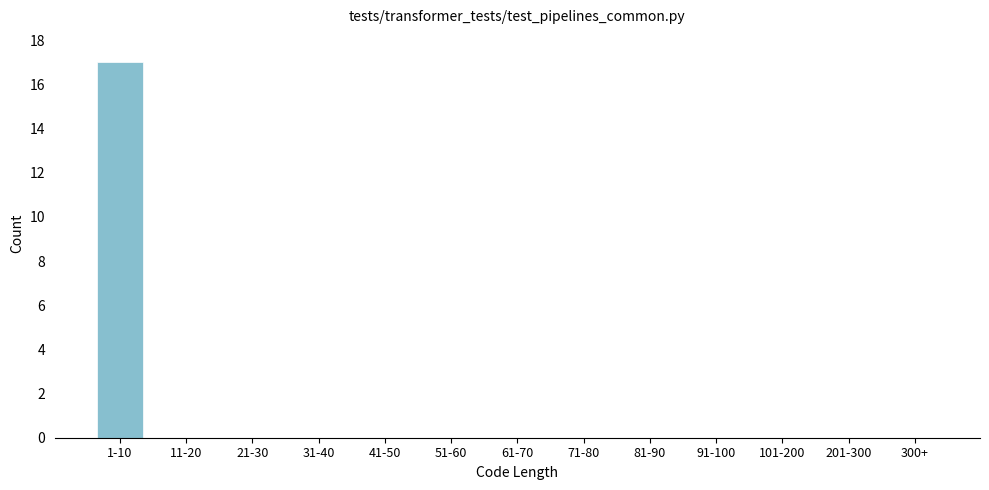

Reading left to right, what are all the values shown in this chart?

1-10=17	11-20=0	21-30=0	31-40=0	41-50=0	51-60=0	61-70=0	71-80=0	81-90=0	91-100=0	101-200=0	201-300=0	300+=0